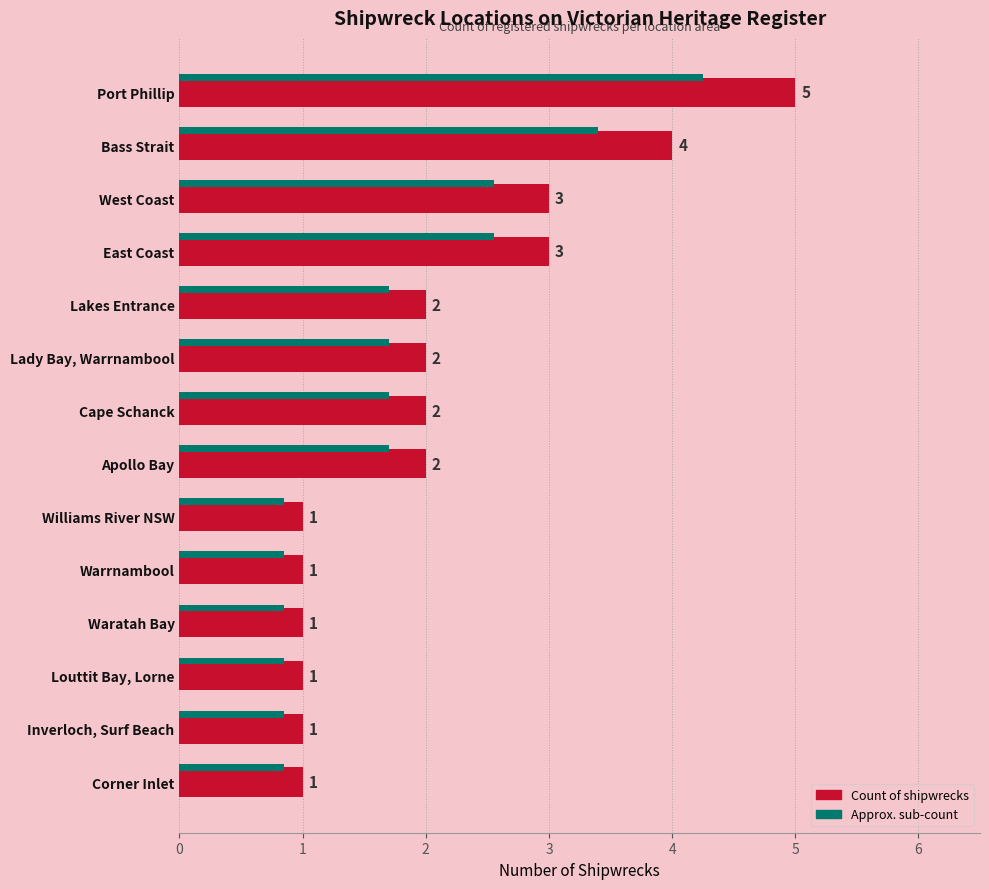

Which series has the largest range (max minus min)?

Count of shipwrecks